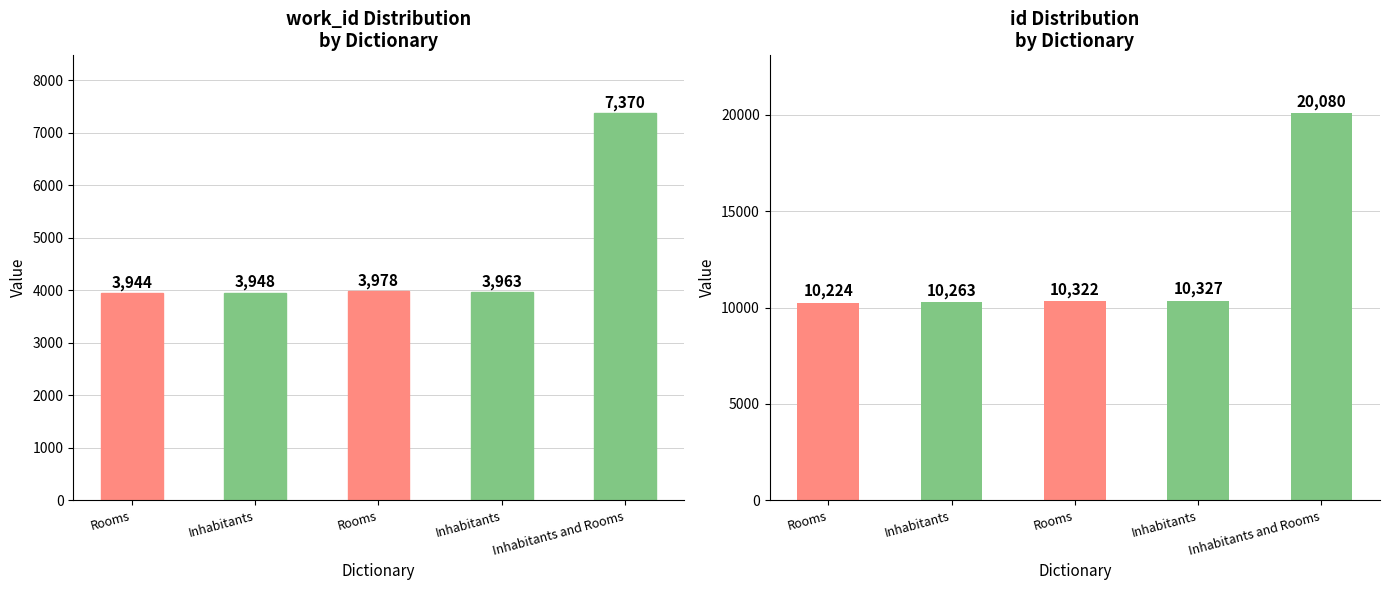

What is the difference between the maximum and minimum values in the work_id series?

3426